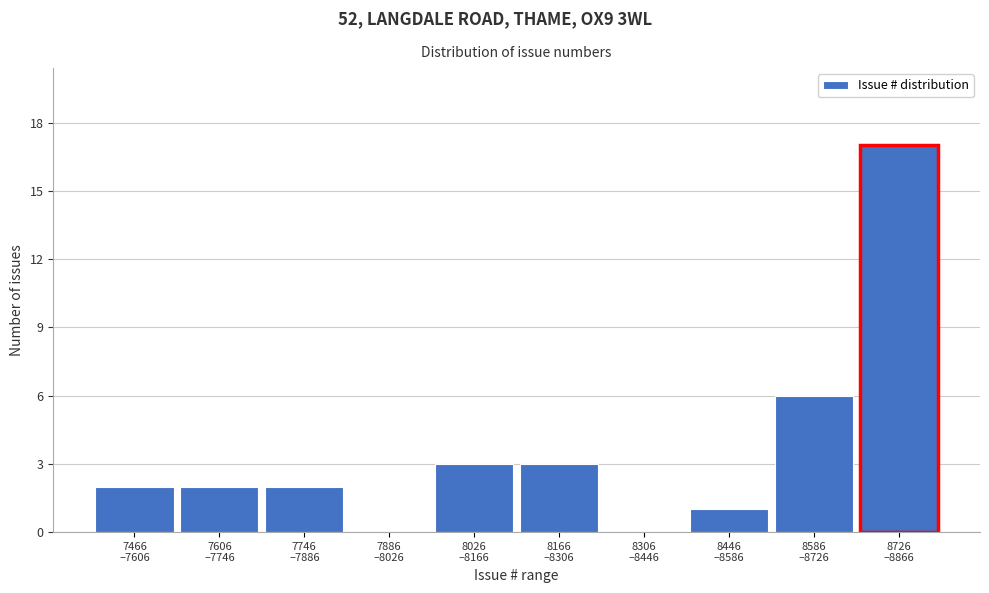

What is the sum of all values?

36